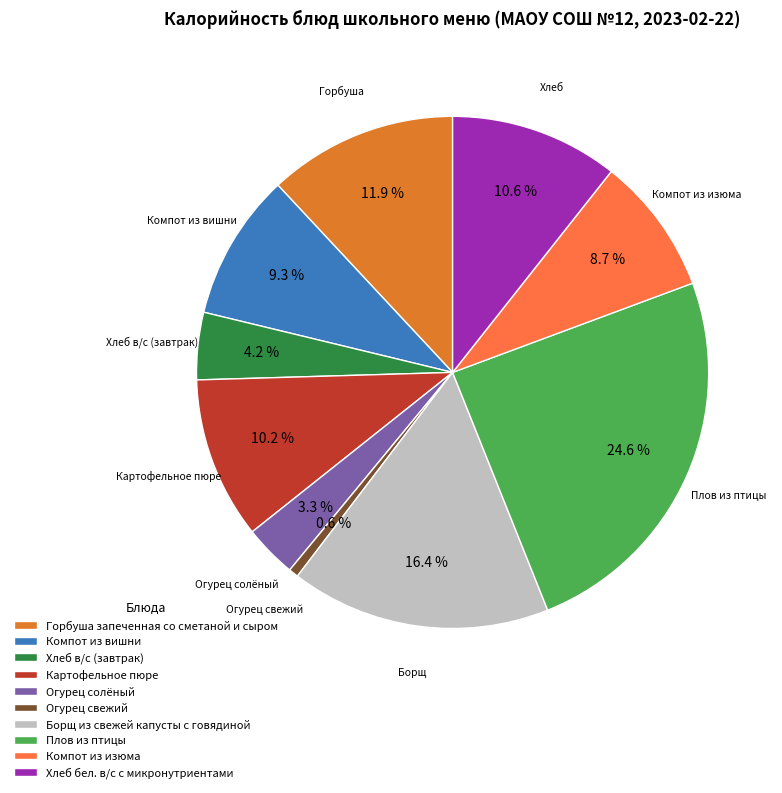

To the nearest percent, what is the difference between the Плов из птицы and Хлеб бел. в/с с микронутриентами slice percentages?

14%